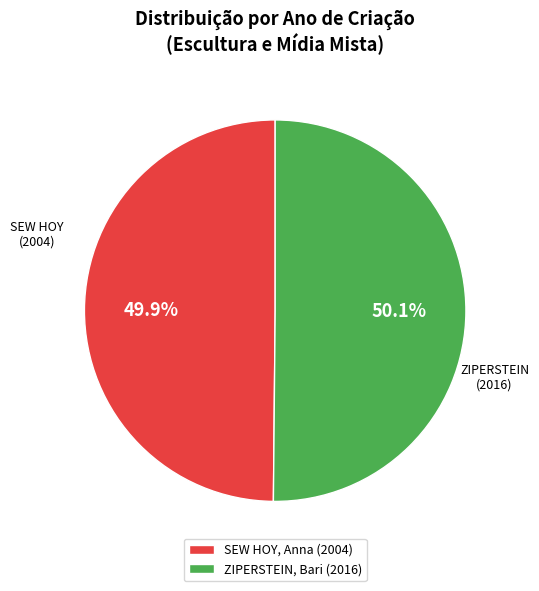

True or false: SEW HOY, Anna accounts for 50% of the total.

True